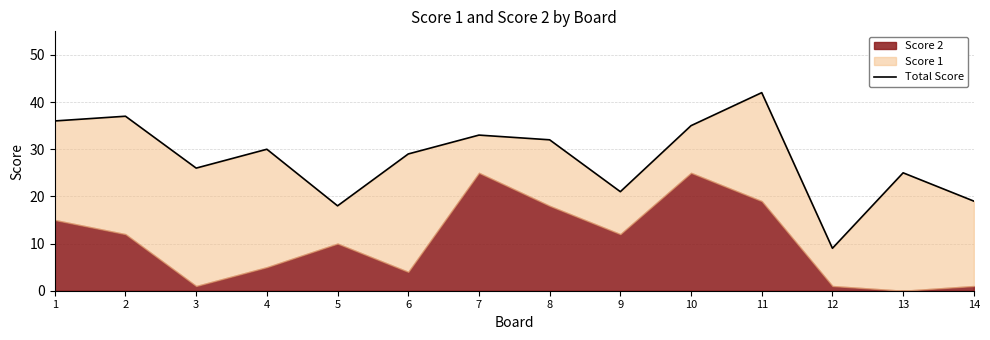

Reading left to right, what are all the values shown in this chart?

36	37	26	30	18	29	33	32	21	35	42	9	25	19